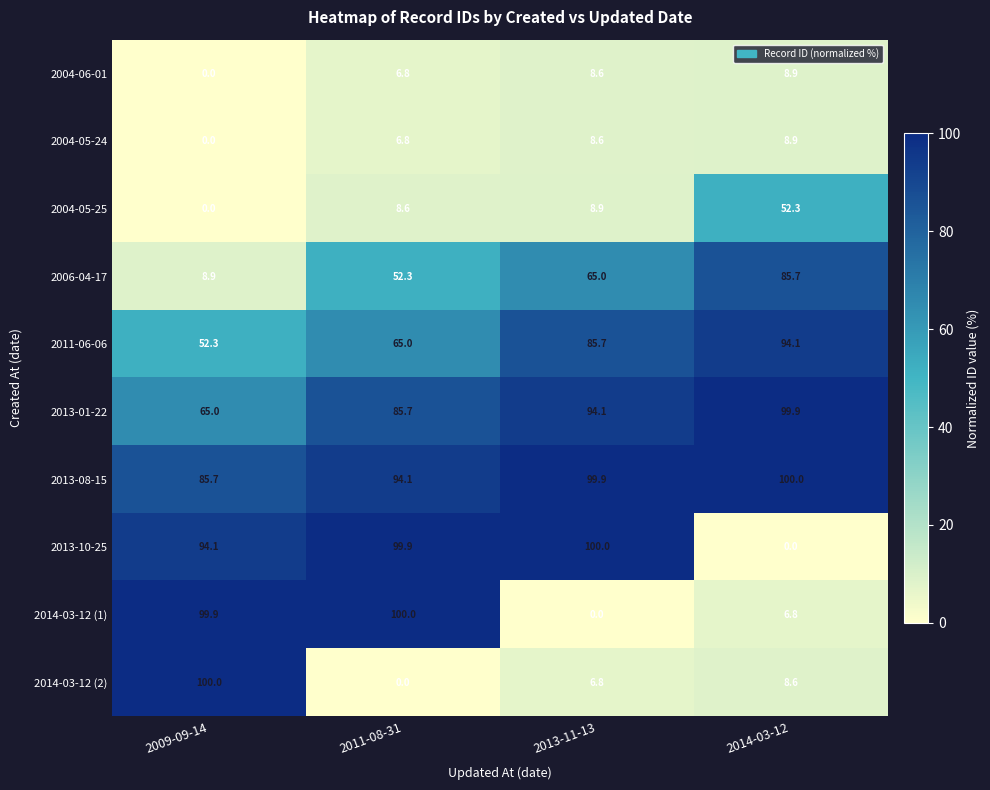

What is the maximum value shown in the chart?

100.0